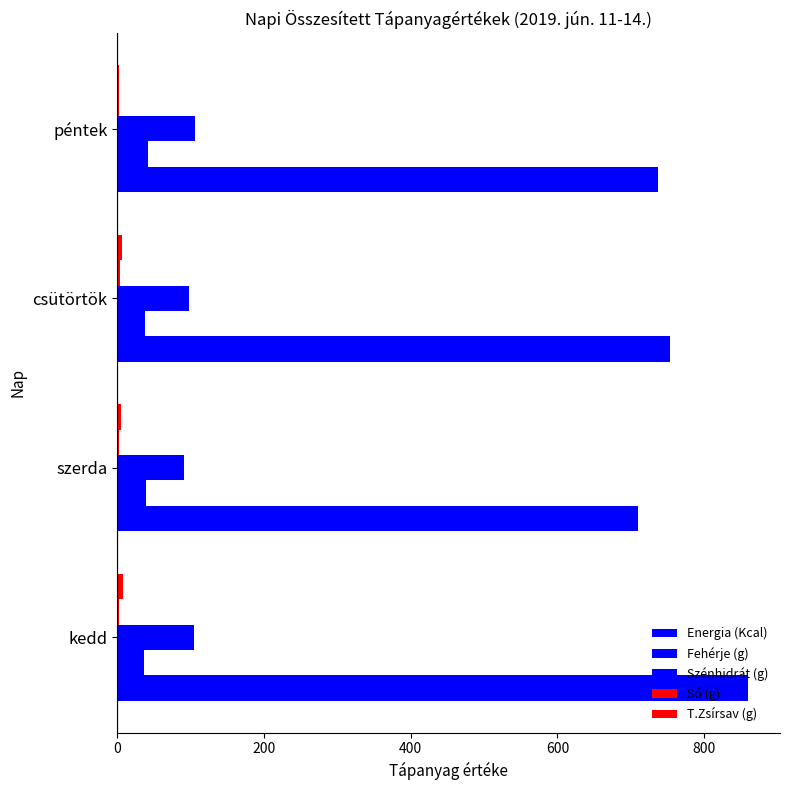

How many series are shown in this chart?

5